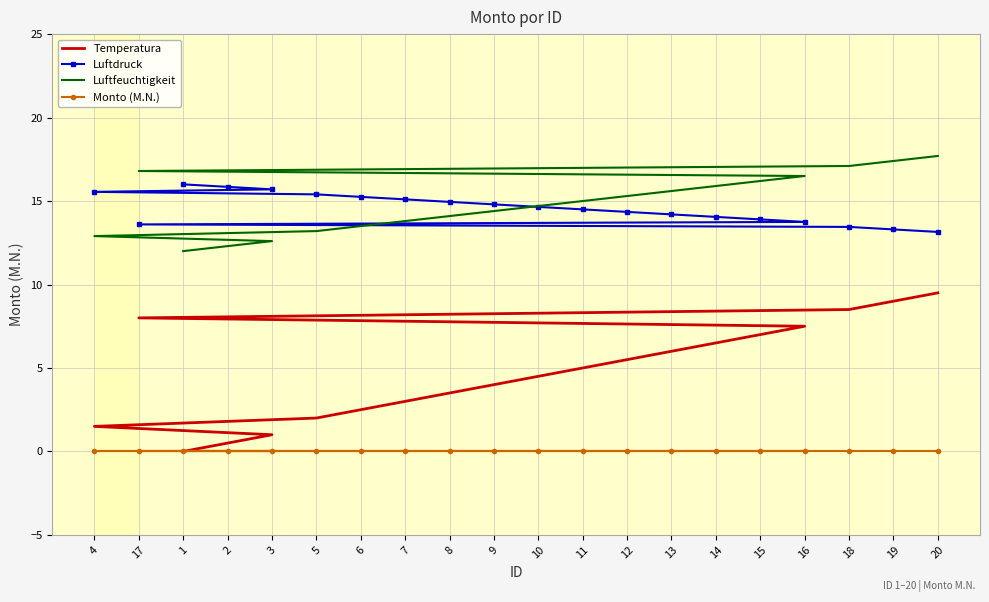

Which series has the largest range (max minus min)?

Temperatura